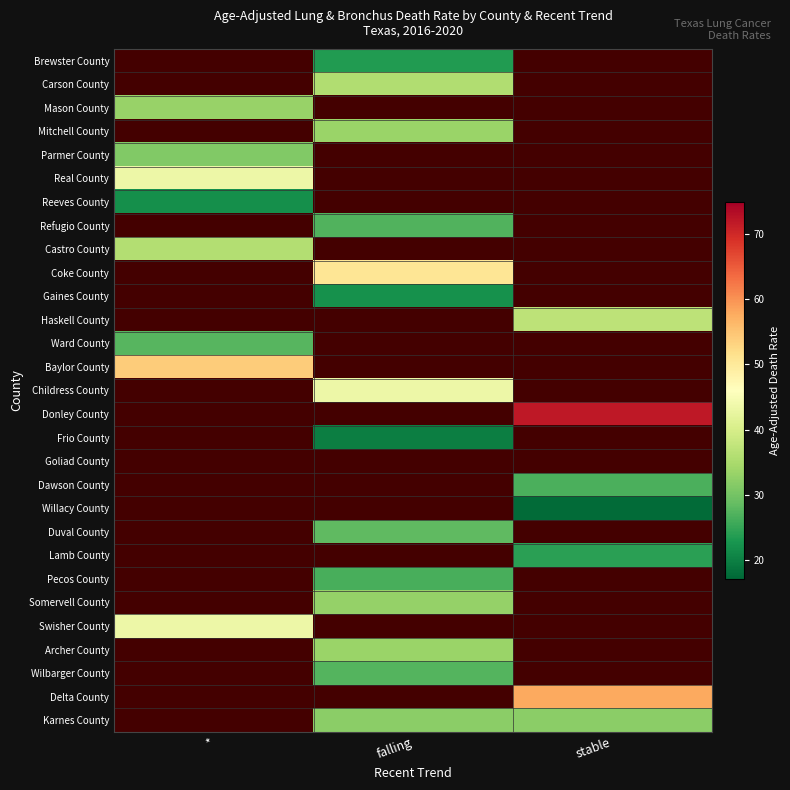

List the series in order of their peak value, lowest first.

Reeves County, Refugio County, Castro County, Coke County, Gaines County, Haskell County, Ward County, Brewster County, Carson County, Mason County, Mitchell County, Parmer County, Real County, Baylor County, Childress County, Donley County, Frio County, Goliad County, Dawson County, Willacy County, Duval County, Lamb County, Pecos County, Somervell County, Swisher County, Archer County, Wilbarger County, Delta County, Karnes County